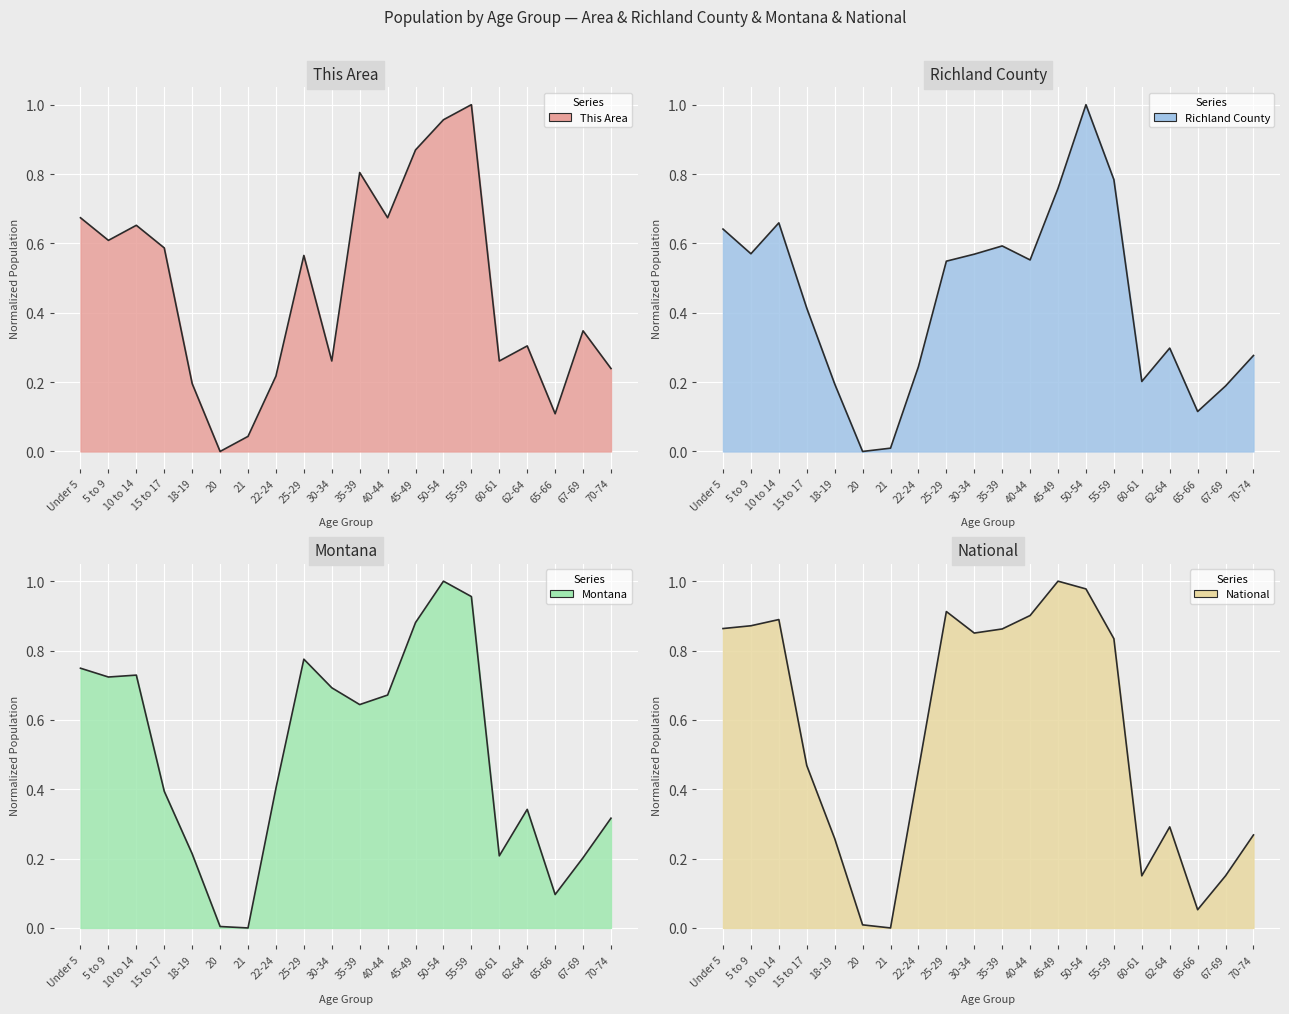

How many intersections are there between This Area and Montana?

10